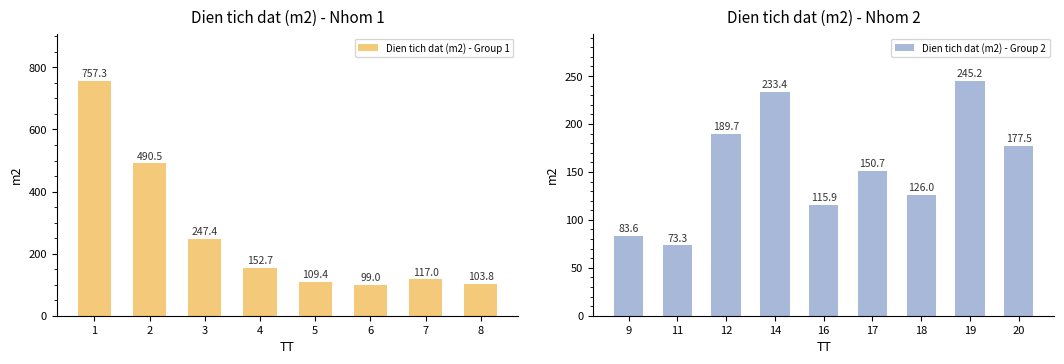

Reading left to right, transcribe all the data shown in this chart.

757.3	490.5	247.4	152.7	109.4	99.0	117.0	103.8	83.6	73.3	189.7	233.4	115.9	150.7	126.0	245.2	177.5